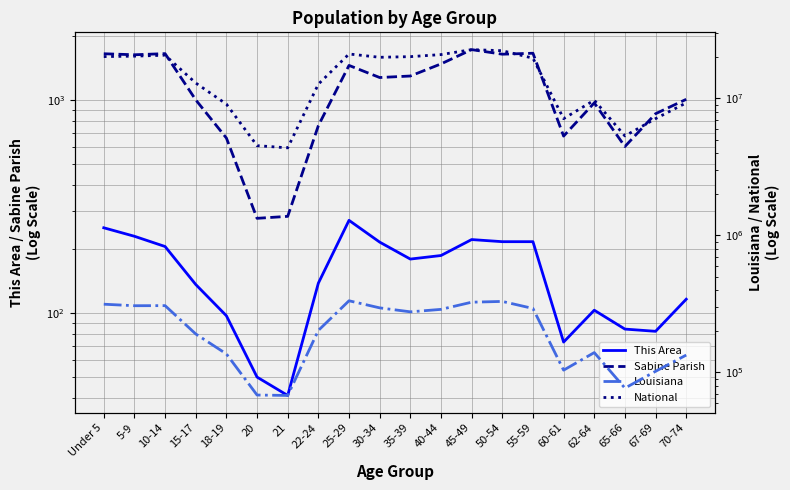

Does the chart display data point markers on the line(s)?

No